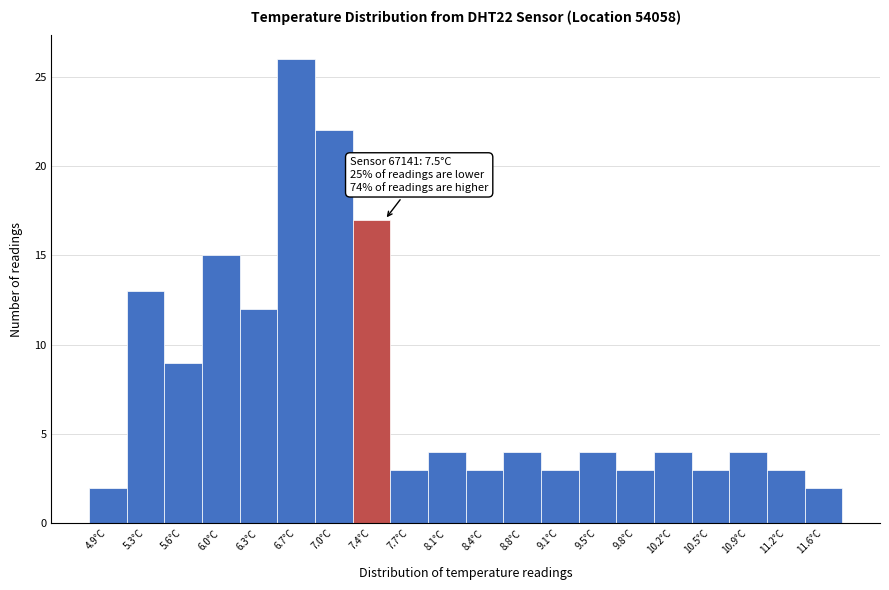

Which range on the x-axis has the tallest bar?

6.50 to 6.85